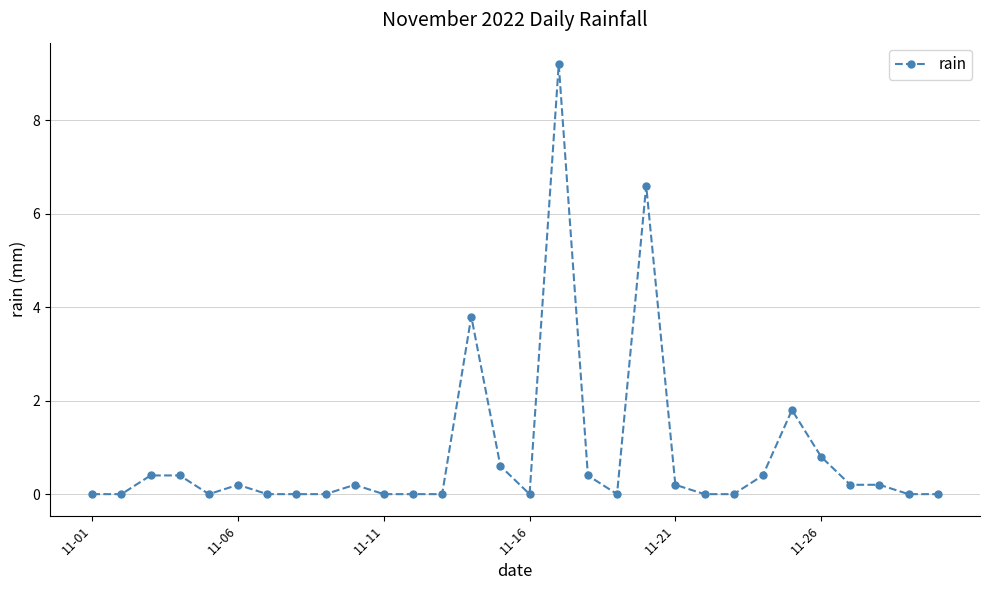

What is the maximum value shown in the chart?

9.2